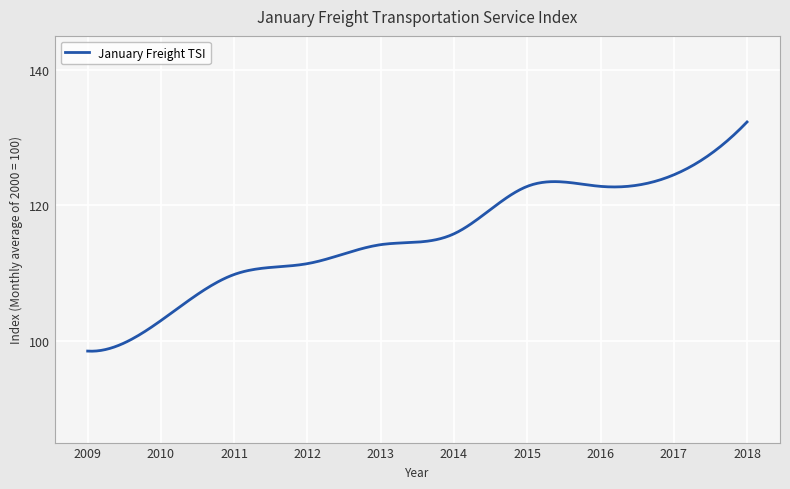

What is the minimum value shown in the chart?

98.5